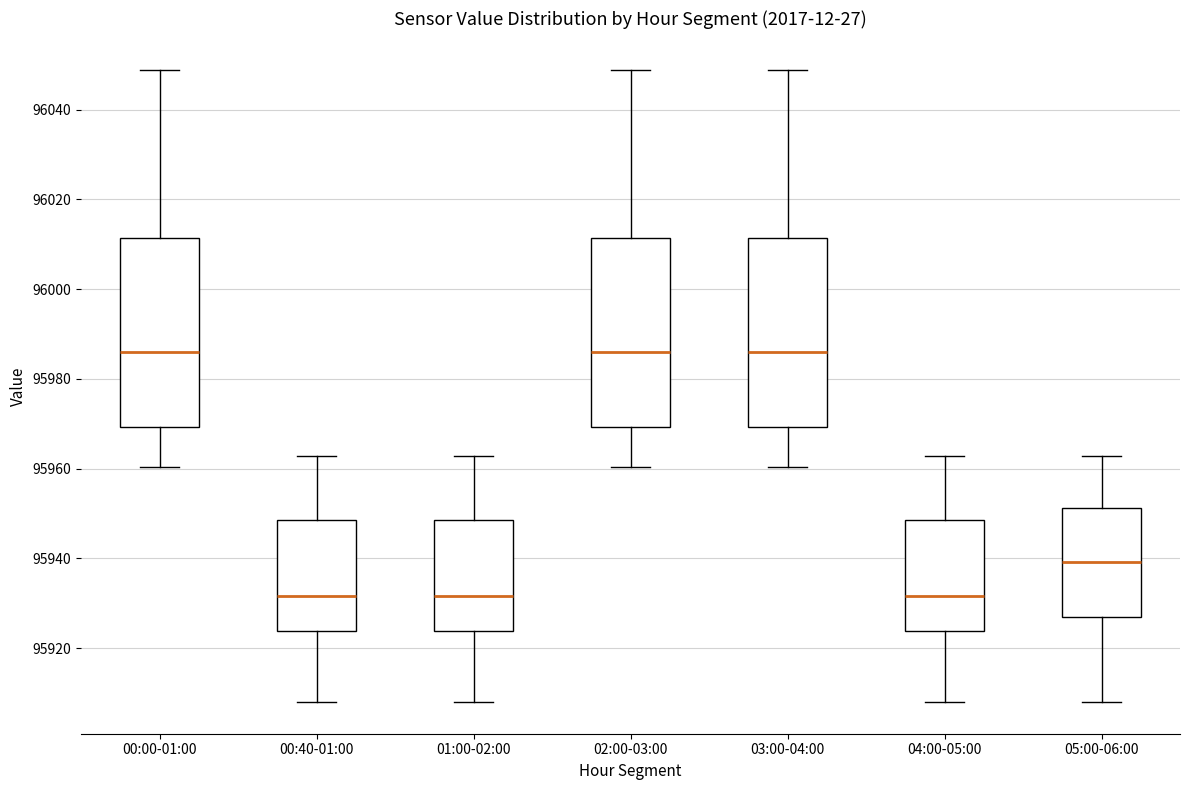

Reading left to right, transcribe this box plot: for each box, give where its median line is, the range the box spans, and where its two whiskers end, as read against the y-axis. The values are not printed on the chart, so give them approximately, as read against the axis.

00:00-01:00: median 95986, box 95970 to 96012, whiskers 95960 to 96048
00:40-01:00: median 95932, box 95924 to 95948, whiskers 95908 to 95962
01:00-02:00: median 95932, box 95924 to 95948, whiskers 95908 to 95962
02:00-03:00: median 95986, box 95970 to 96012, whiskers 95960 to 96048
03:00-04:00: median 95986, box 95970 to 96012, whiskers 95960 to 96048
04:00-05:00: median 95932, box 95924 to 95948, whiskers 95908 to 95962
05:00-06:00: median 95940, box 95928 to 95952, whiskers 95908 to 95962